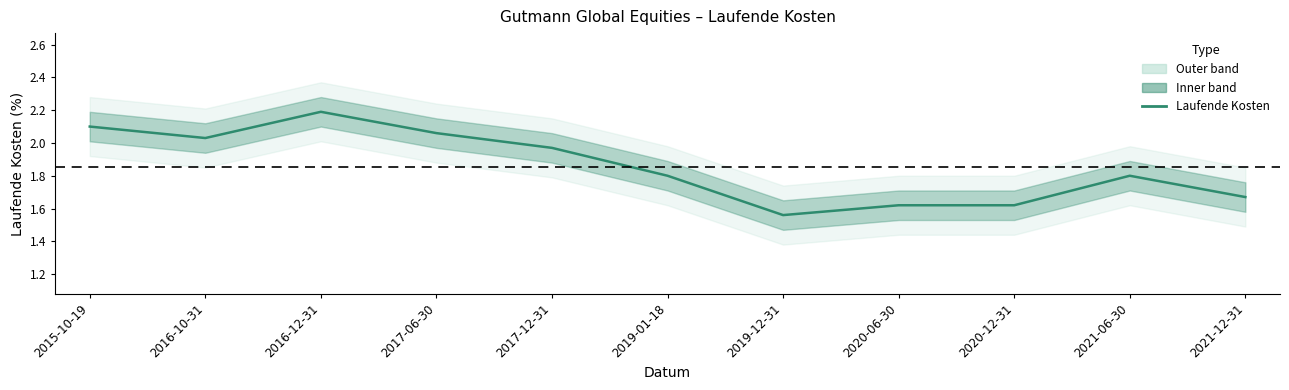

List the labels in order of value, largest first.

2016-12-31, 2015-10-19, 2017-06-30, 2016-10-31, 2017-12-31, 2019-01-18, 2021-06-30, 2021-12-31, 2020-06-30, 2020-12-31, 2019-12-31